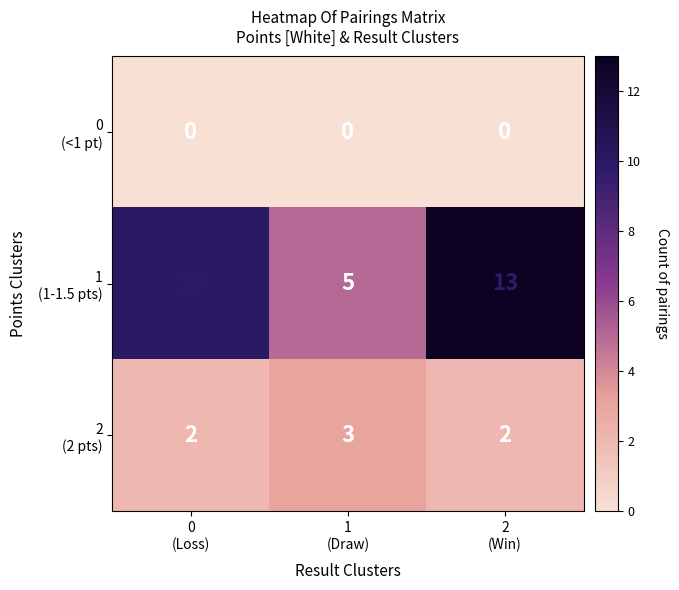

What is the maximum value shown in the chart?

13